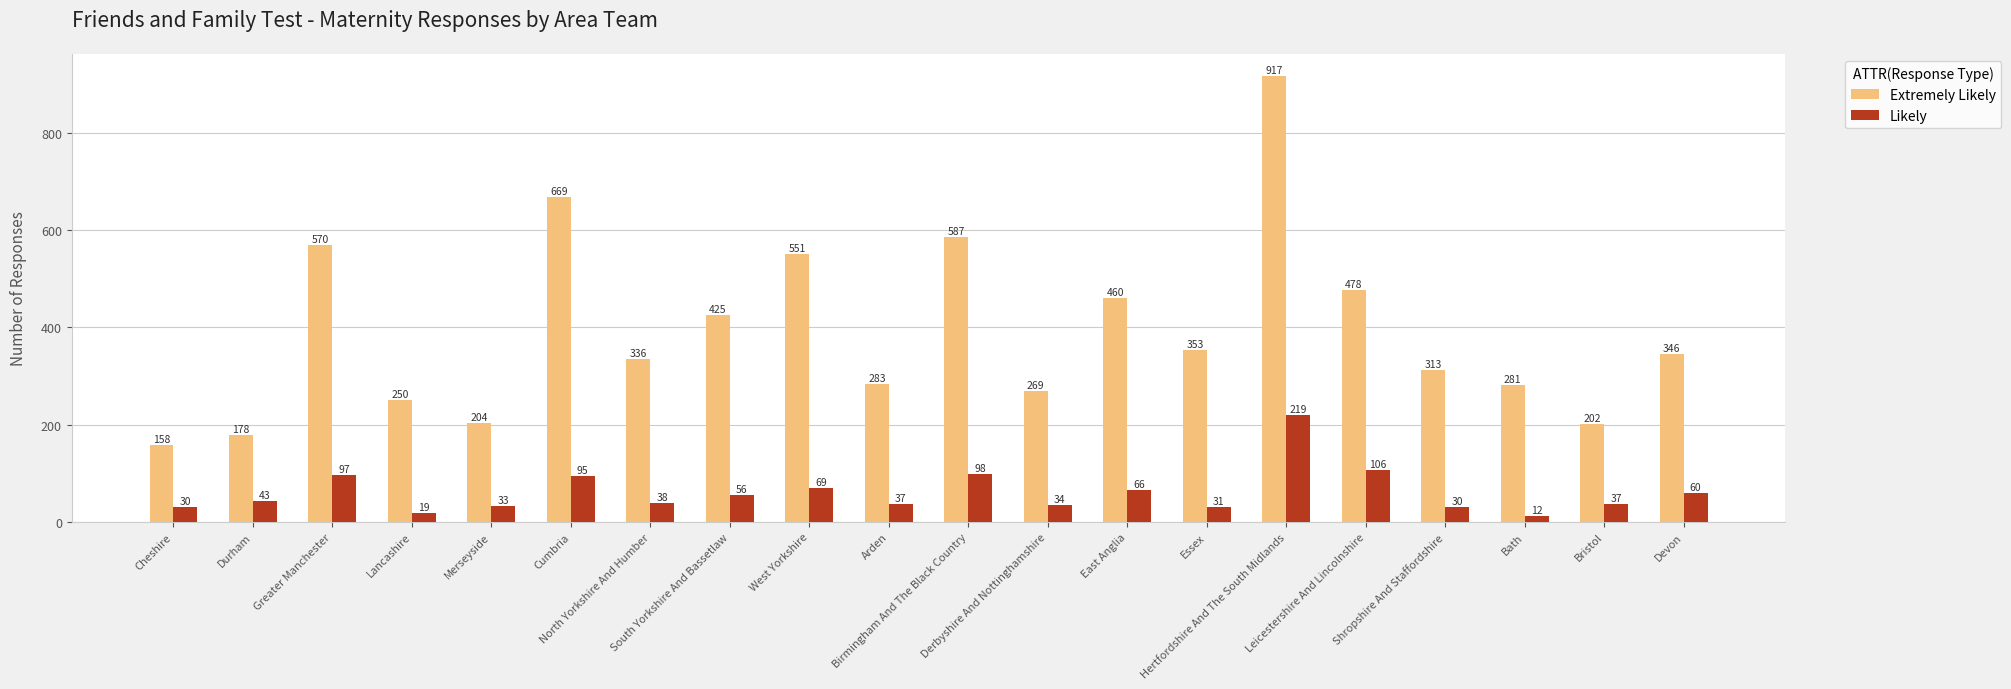

What is the label of the 2nd bar from the right?

Bristol